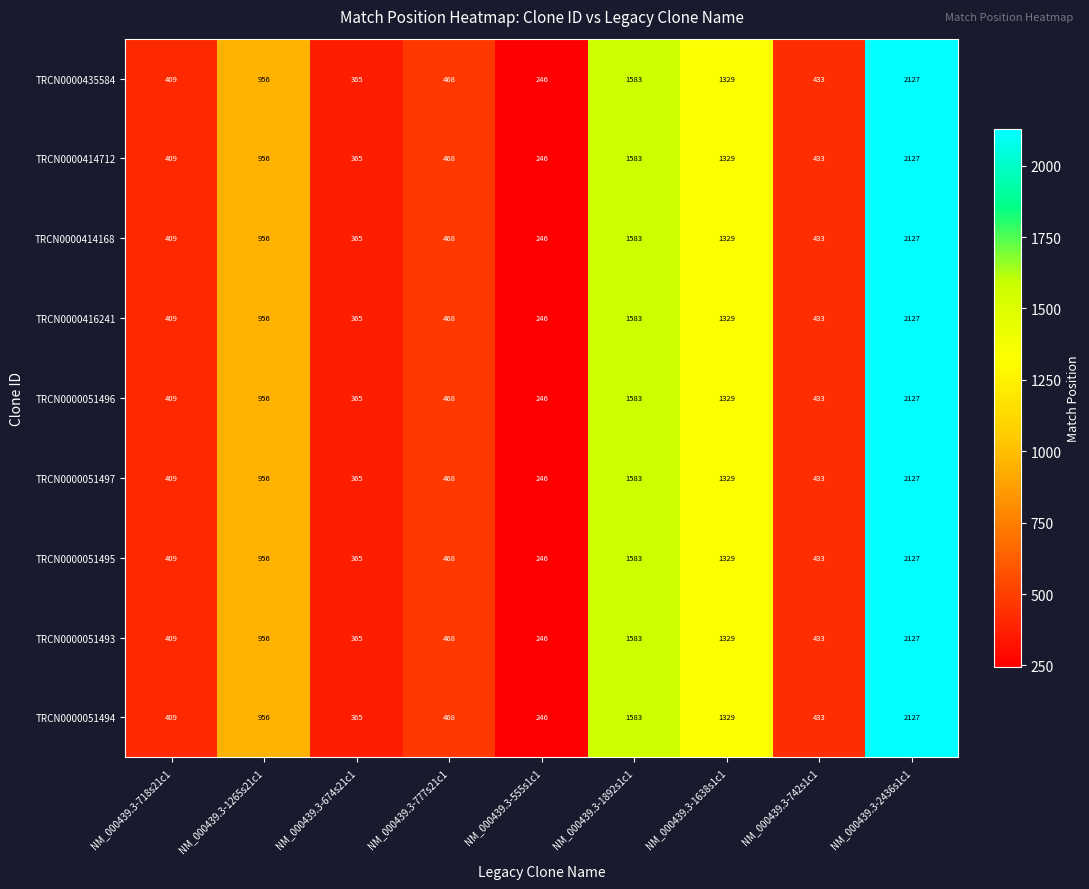

How many categories are shown in the chart?

9